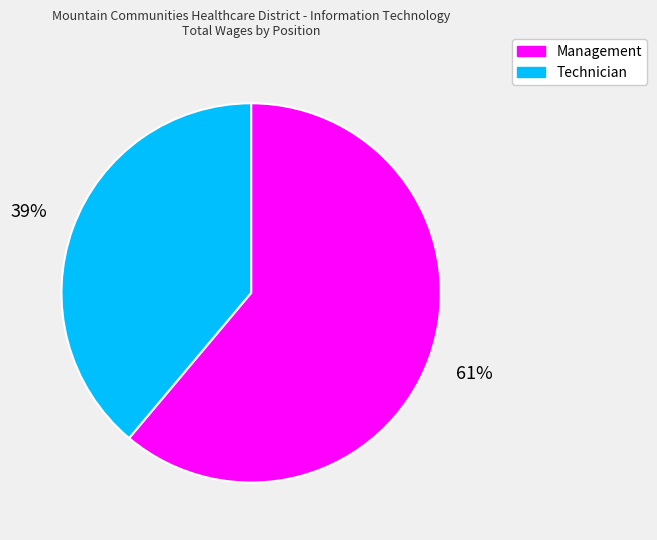

What percentage is the Management slice, to the nearest percent?

61%